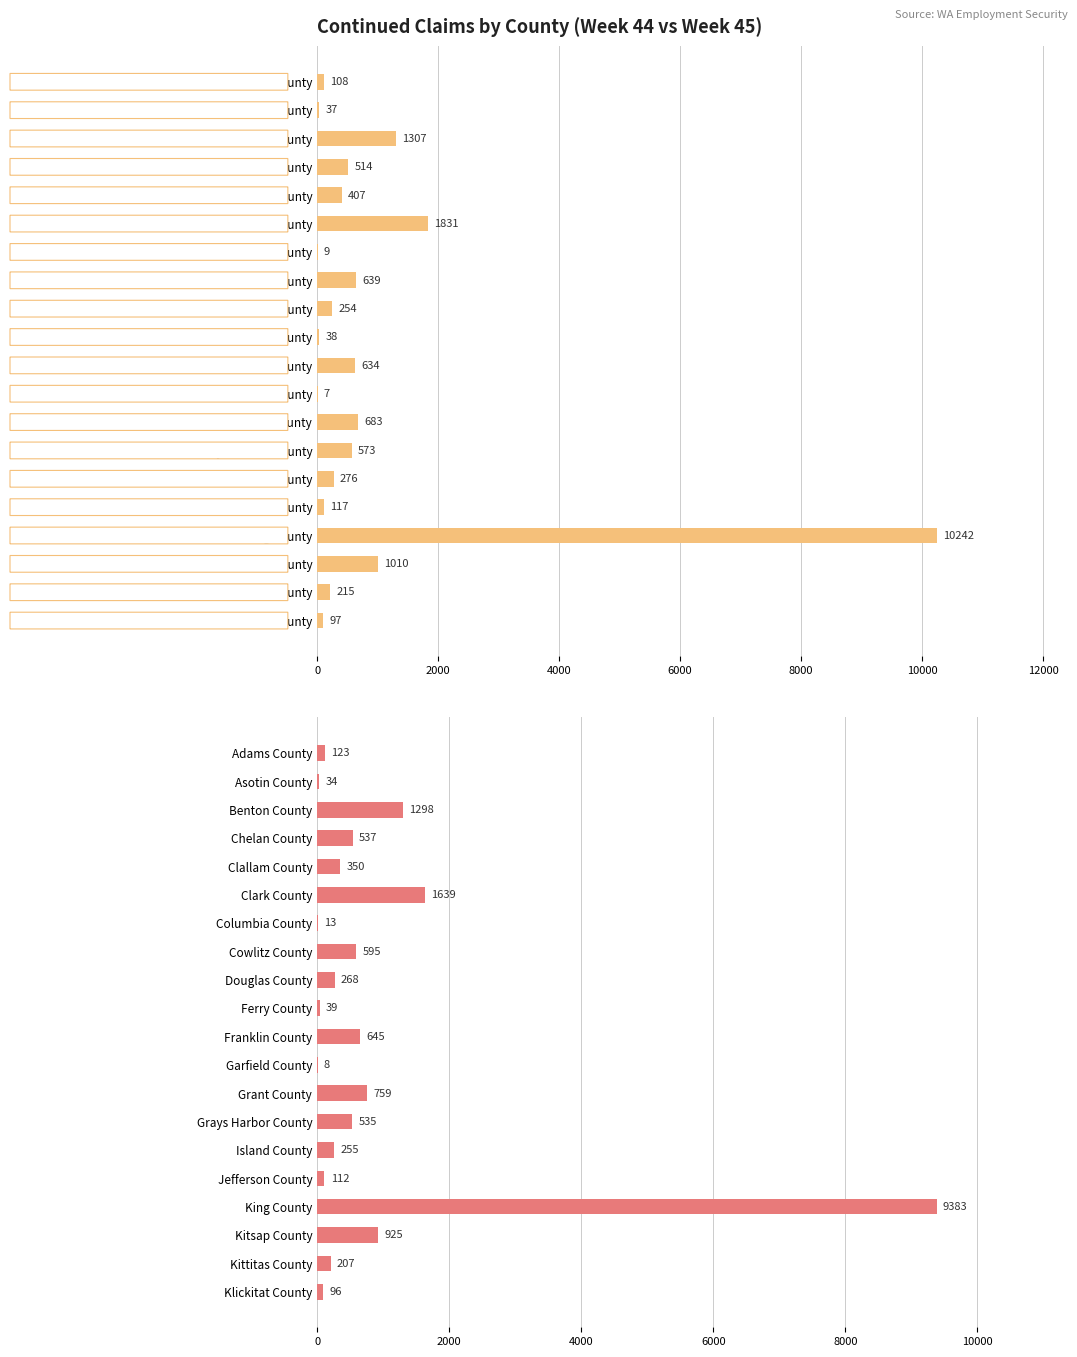

Which series has the widest spread of values?

Week 44